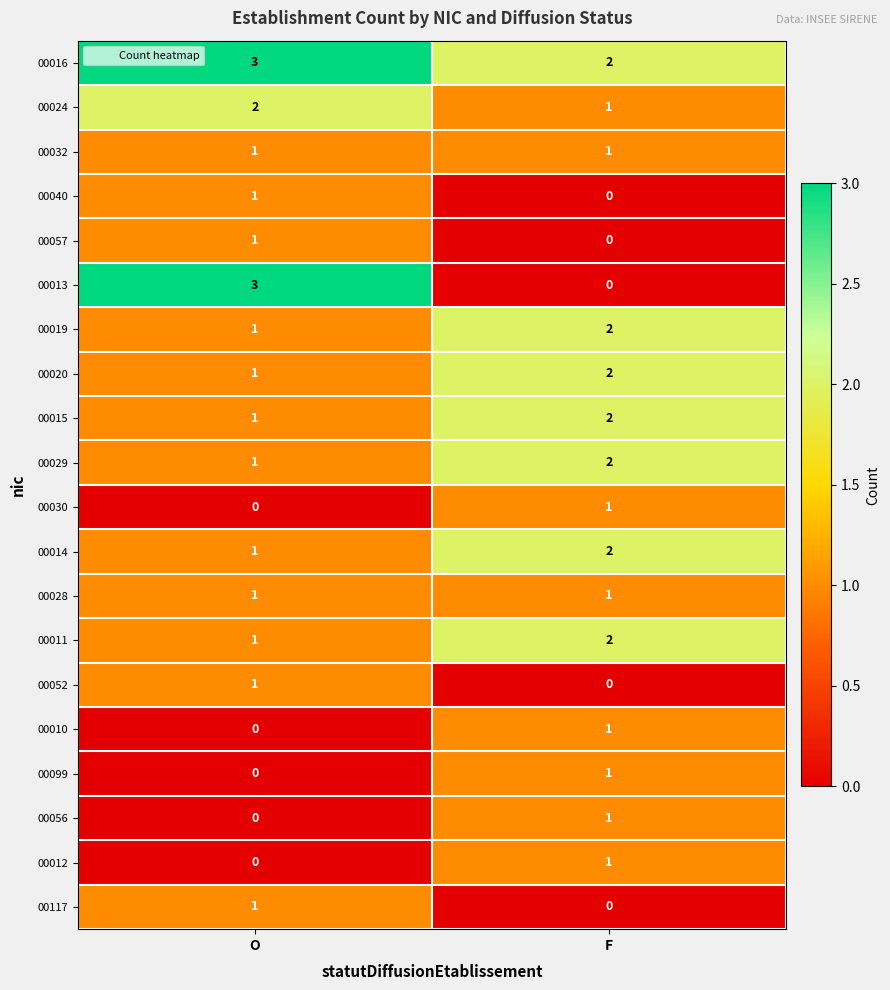

Which series has the largest range (max minus min)?

00013